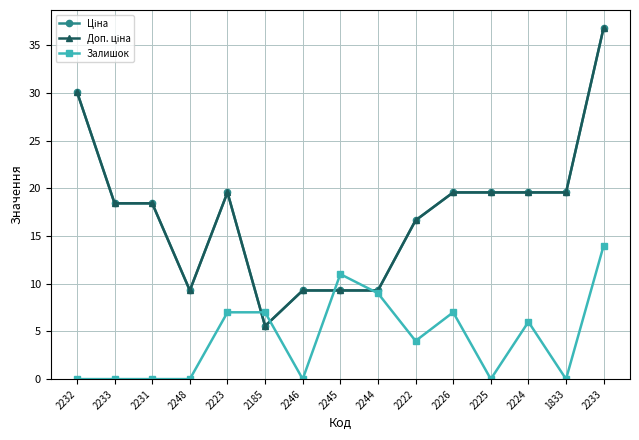

Which category has the lowest value across all series?

2232